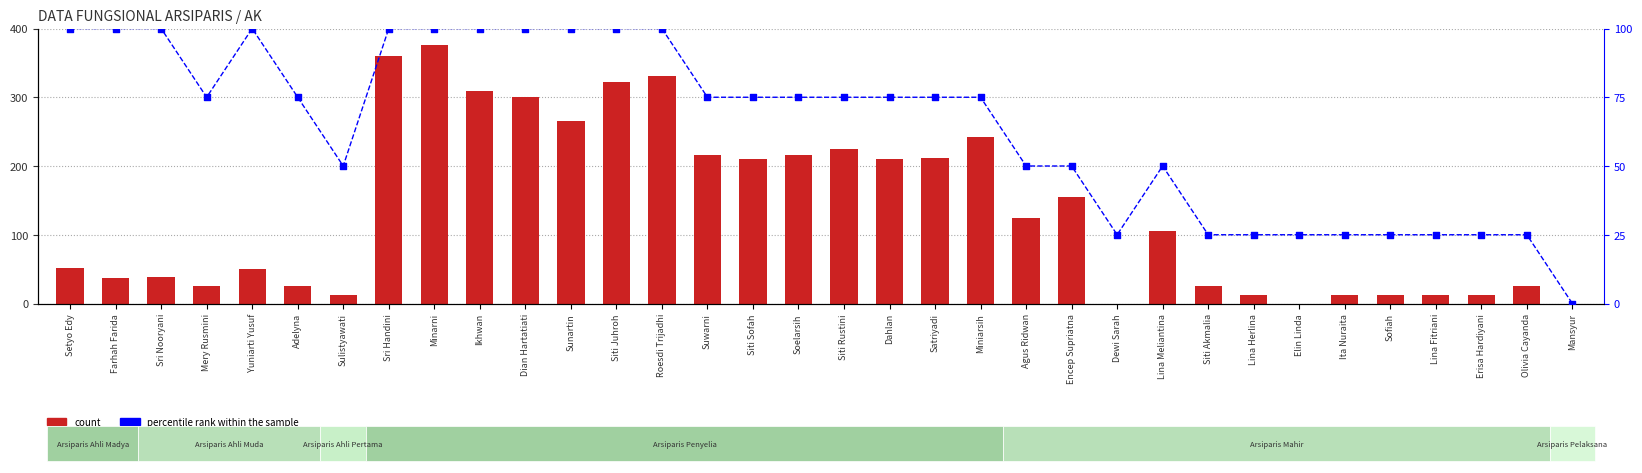

Which series reaches the minimum Y coordinate?

count